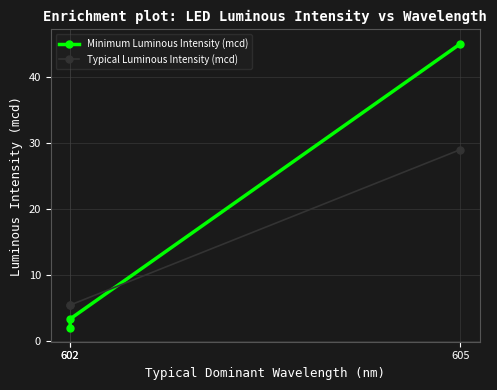

At which category does the chart reach its minimum across all series?

602